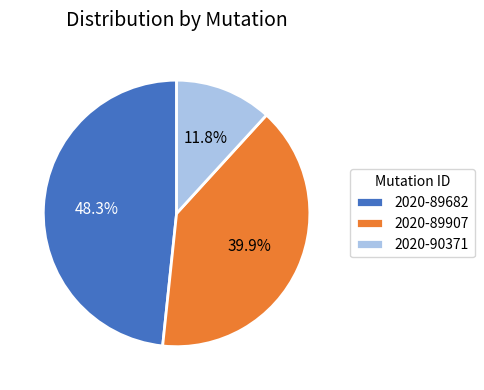

Is 2020-89682 the majority of the pie?

No